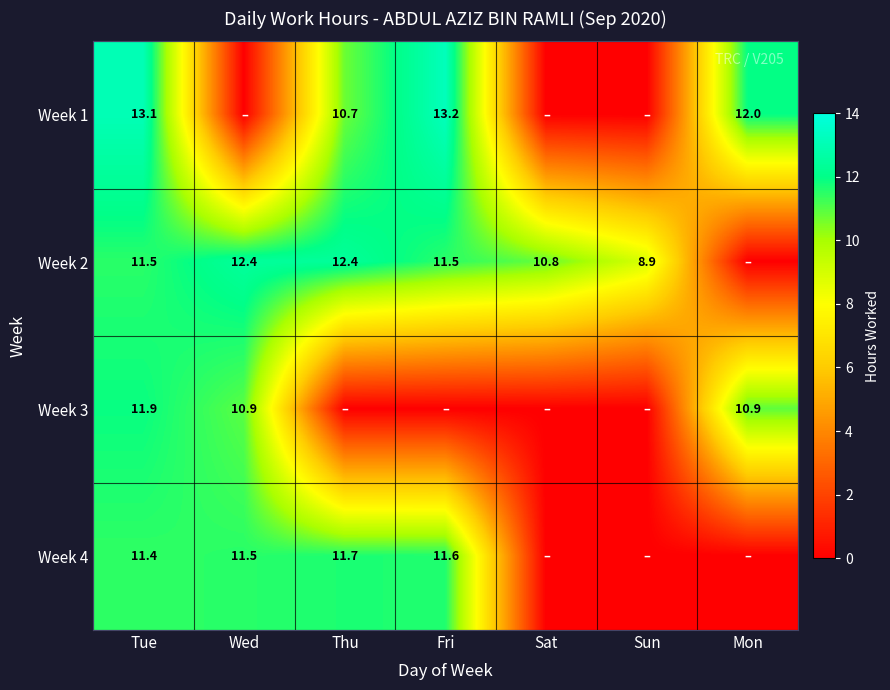

What is the spread (max minus min) of values at Wed?

12.4